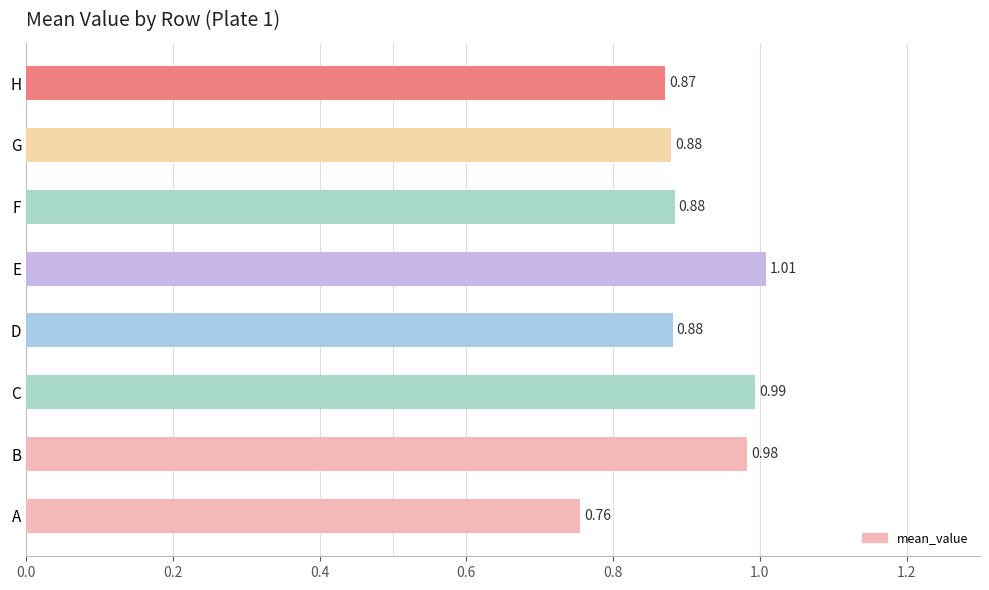

What is the difference between the maximum and second lowest values?

0.1